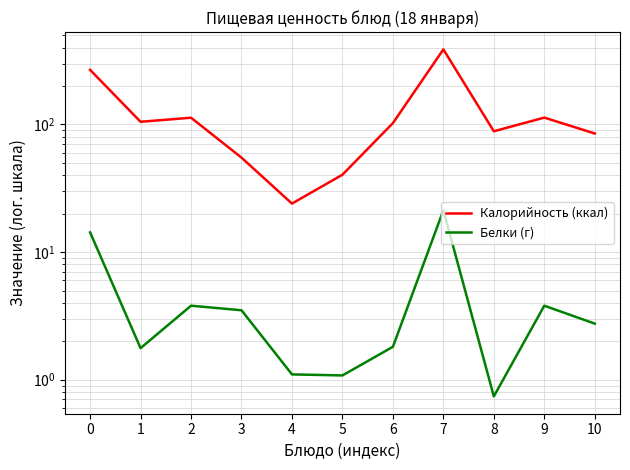

At how many categories does at least one series exceed 262?

2